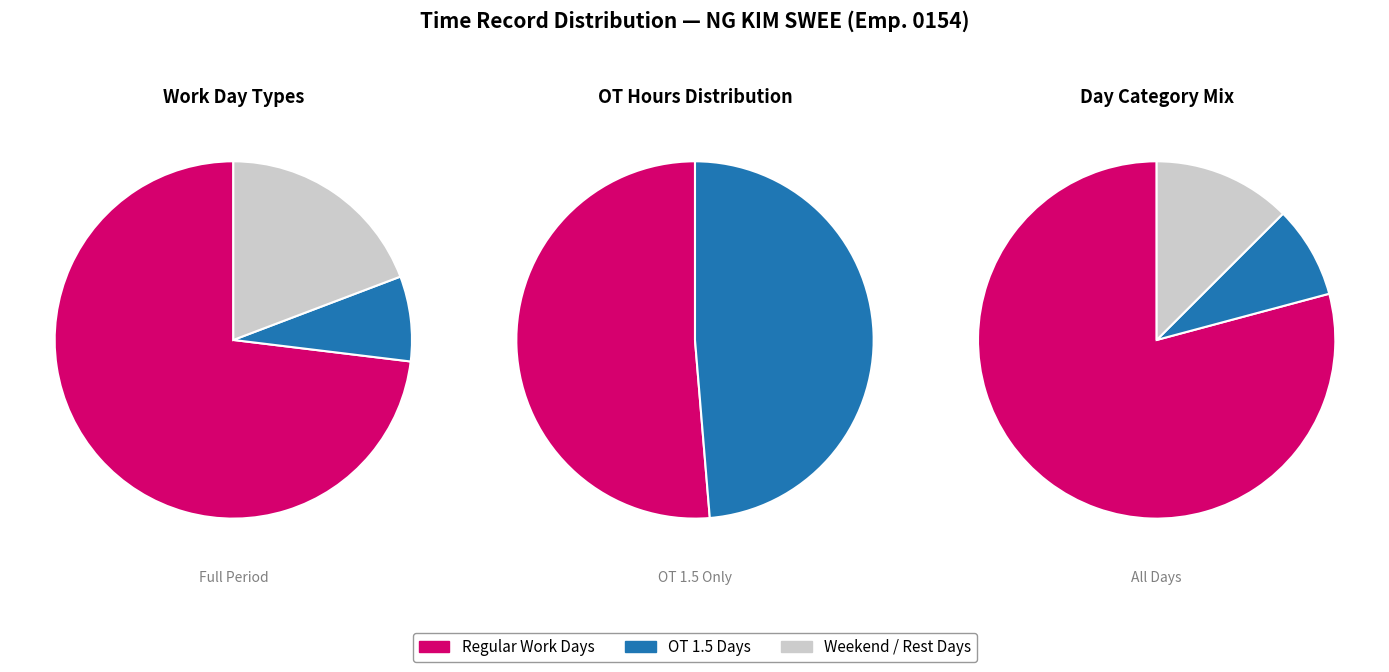

Which series has the largest range (max minus min)?

OT 1.5